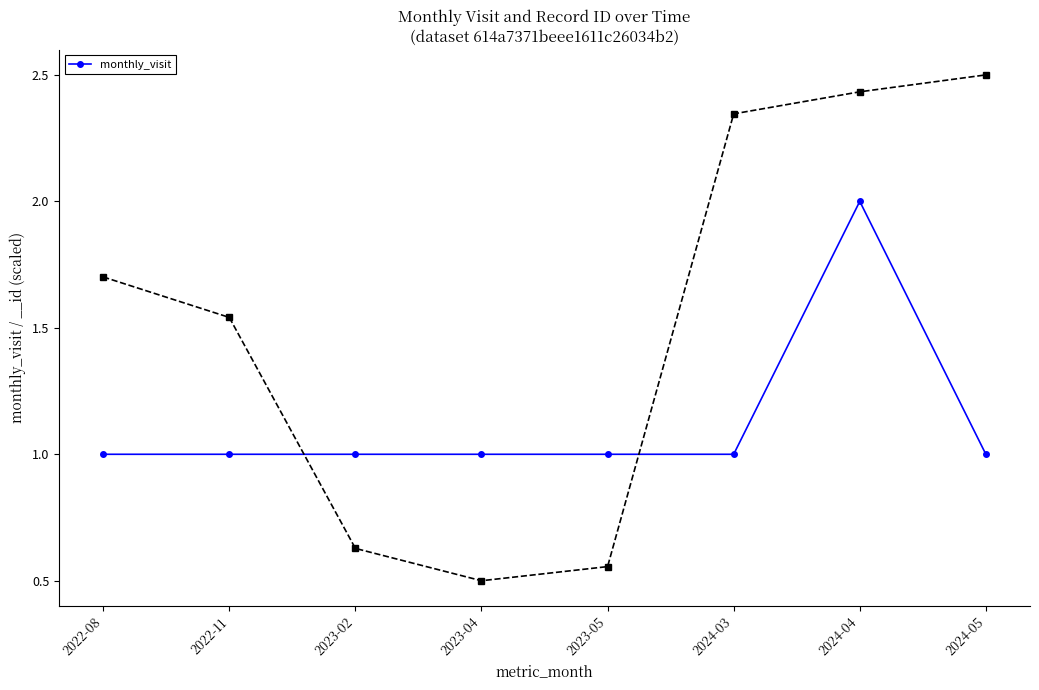

Which category has the lowest value across all series?

2022-08